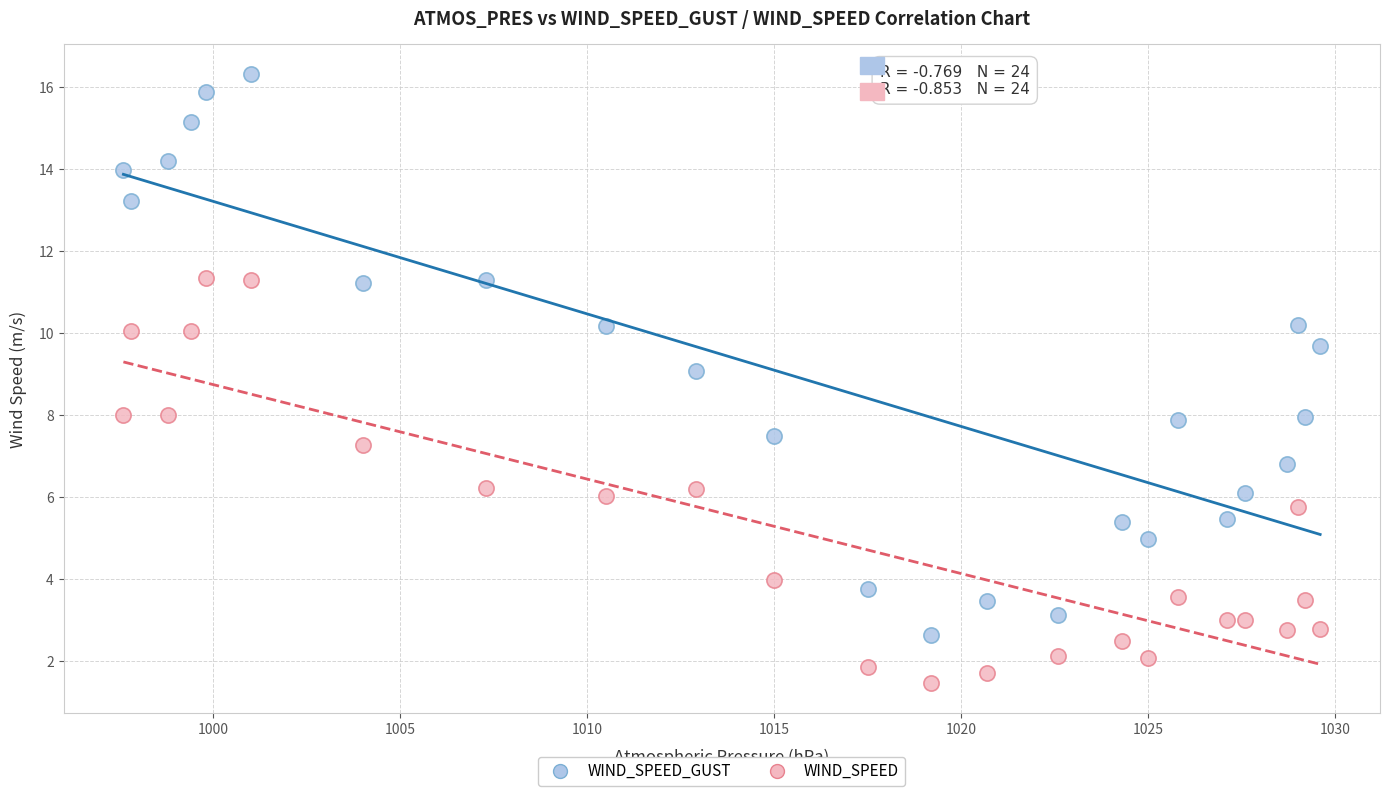

Which series contains the lowest Y value?

WIND_SPEED